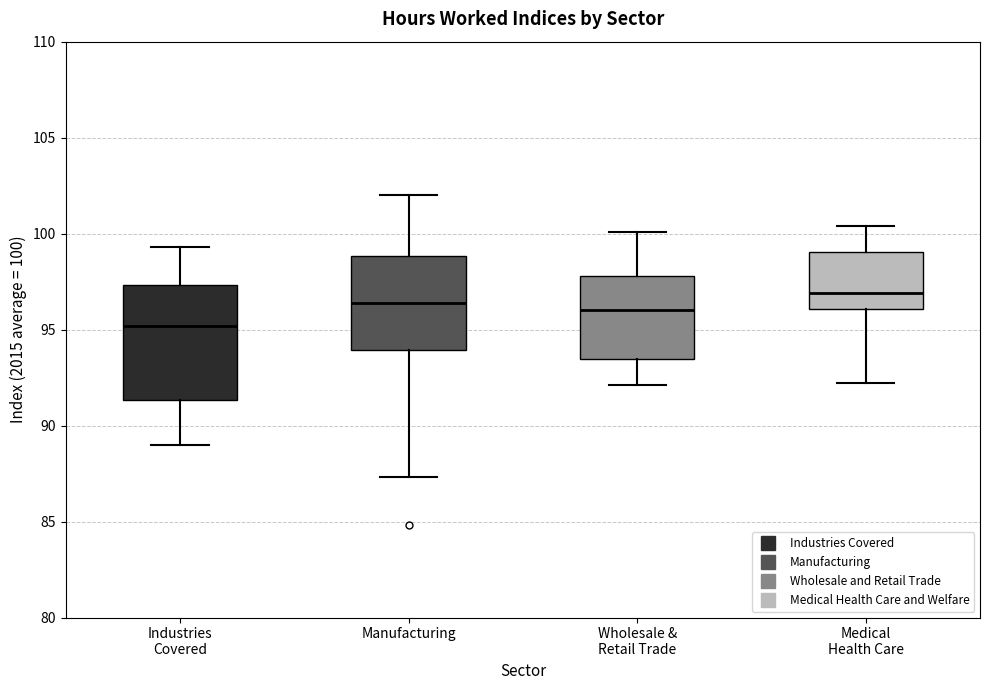

Which box's median line is the highest?

Medical Health Care